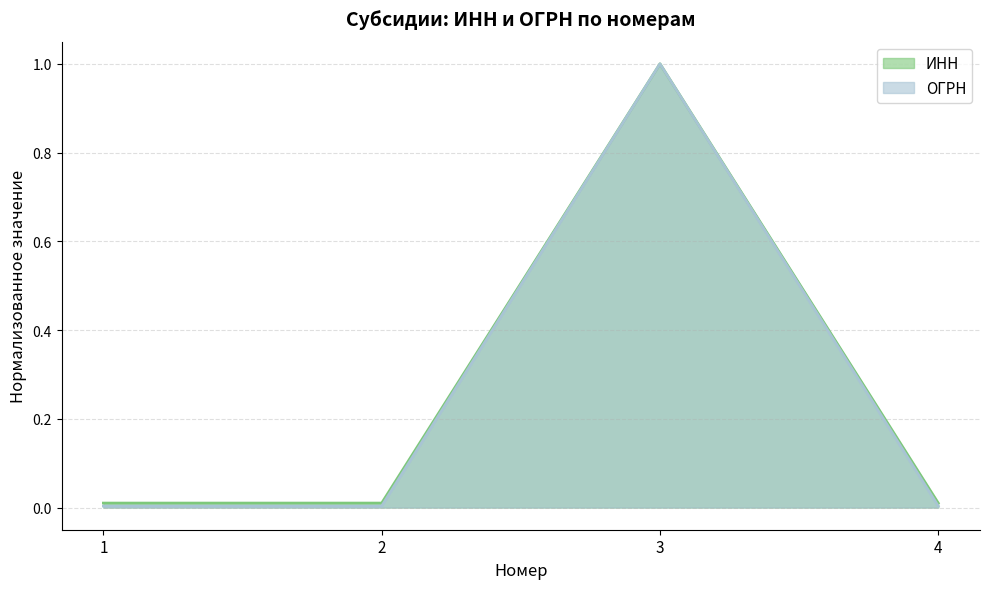

Which series has the largest range (max minus min)?

ОГРН